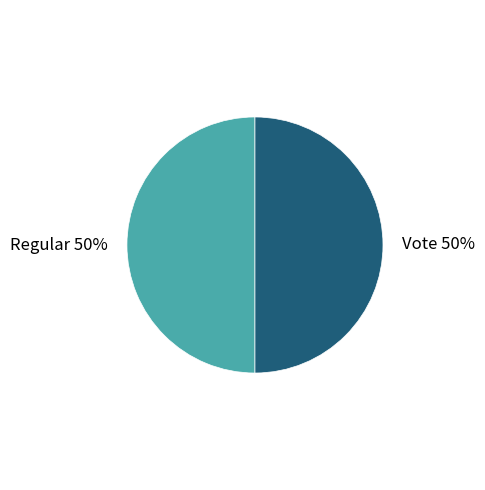

True or false: Regular accounts for 39% of the total.

False